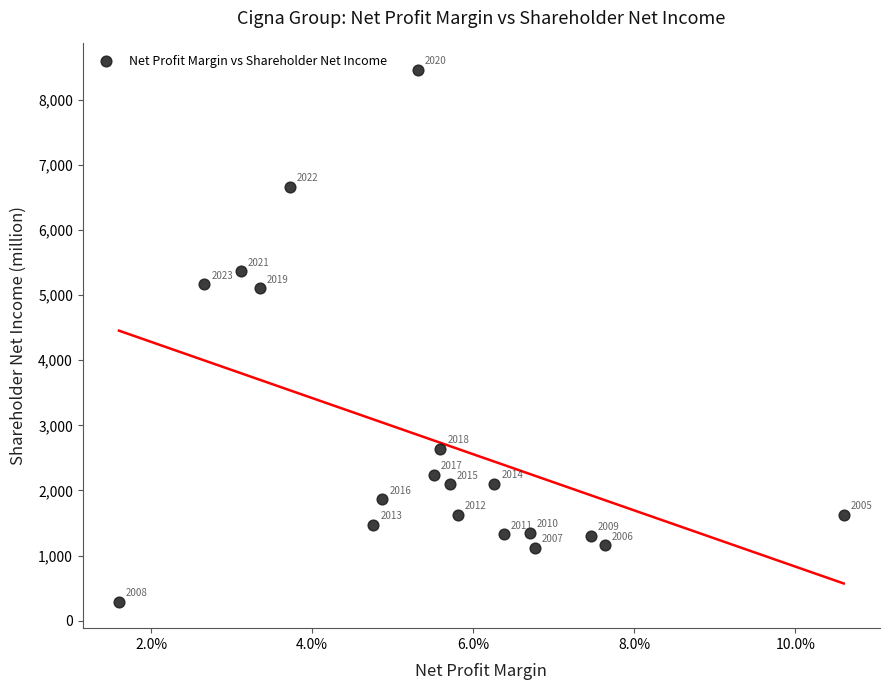

What is the range of Y values (max minus min)?

8166